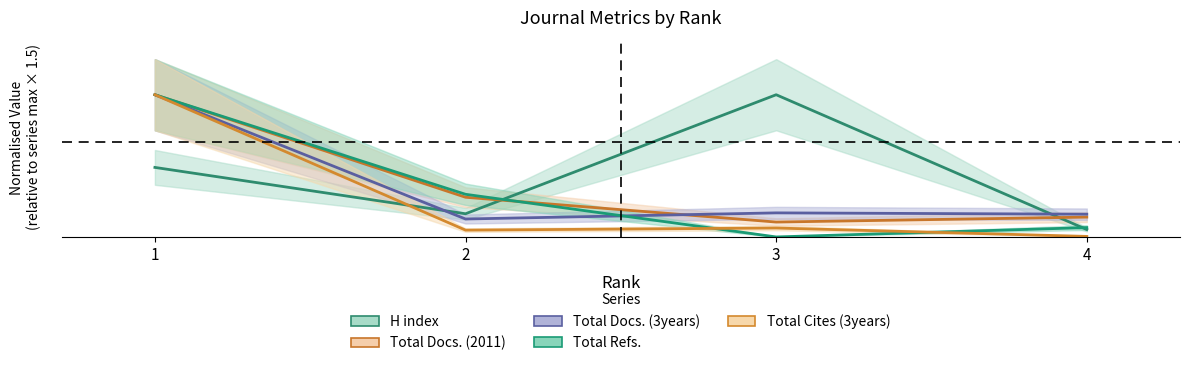

In Total Cites (3years), how many points are lower than both neighbors (excluding endpoints)?

1